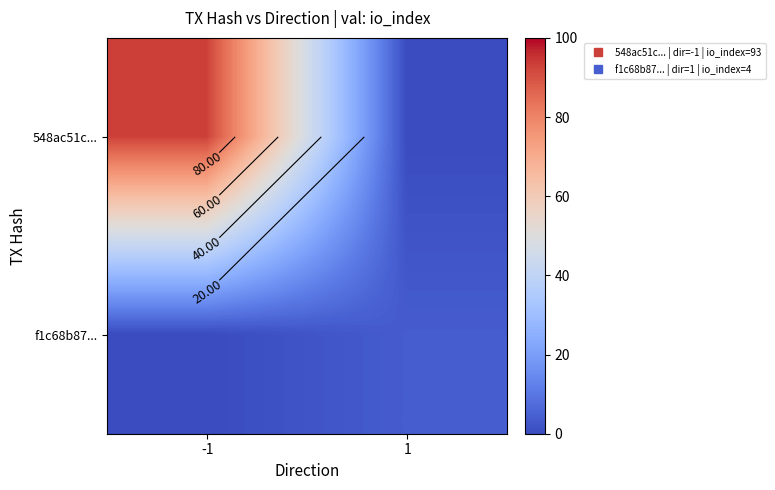

At which category does the chart reach its minimum across all series?

1